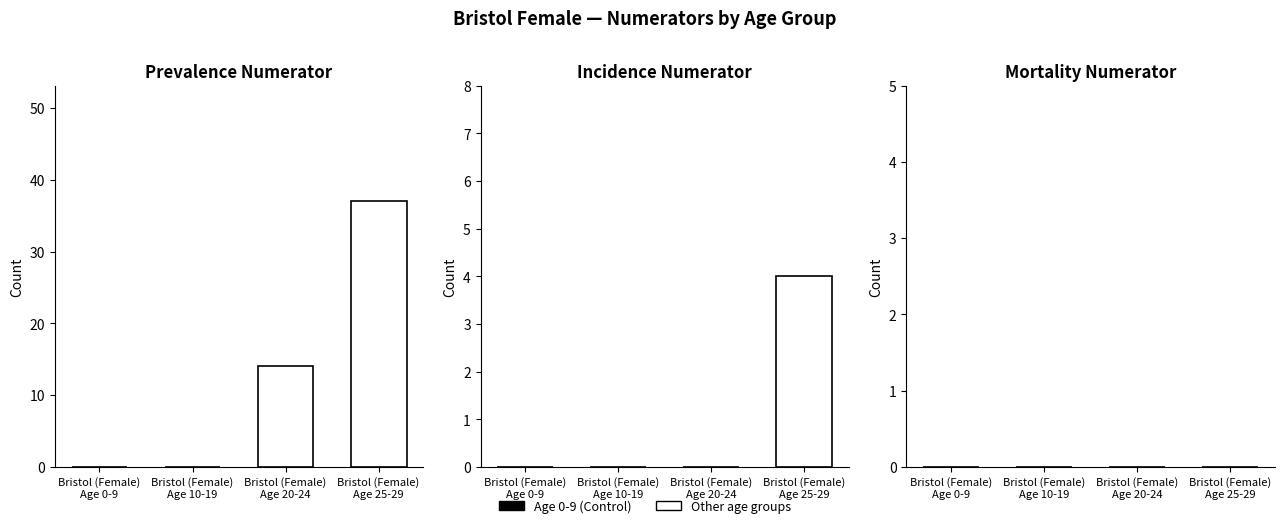

True or false: inc_num has a value of 0 at Bristol (Female)
Age 0-9.

True